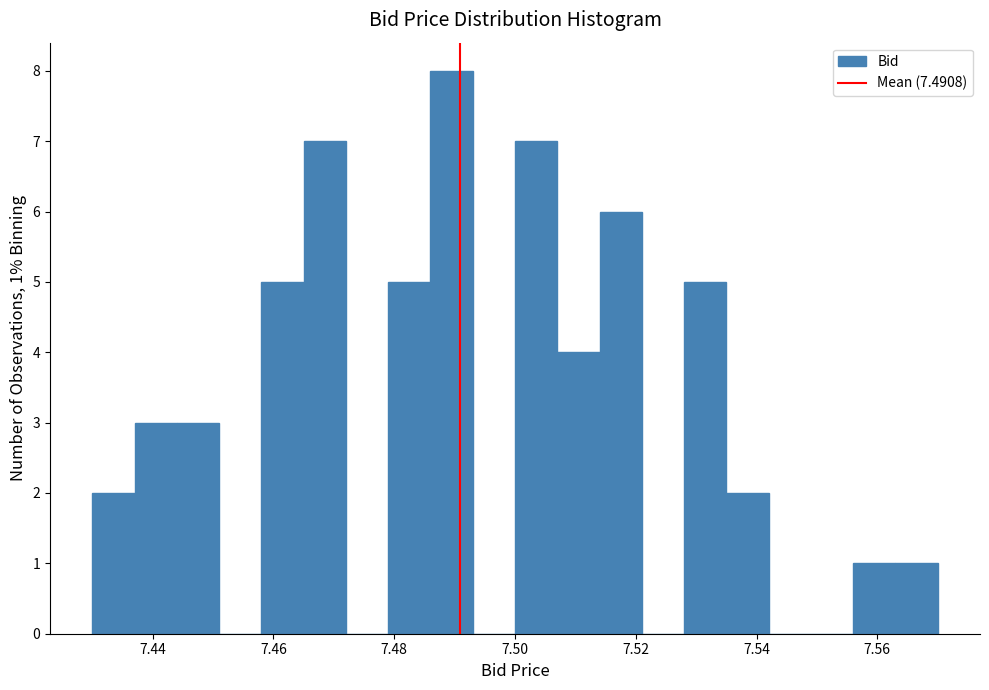

Read against the x-axis, roughly where is the centre of the tallest bar?

7.490